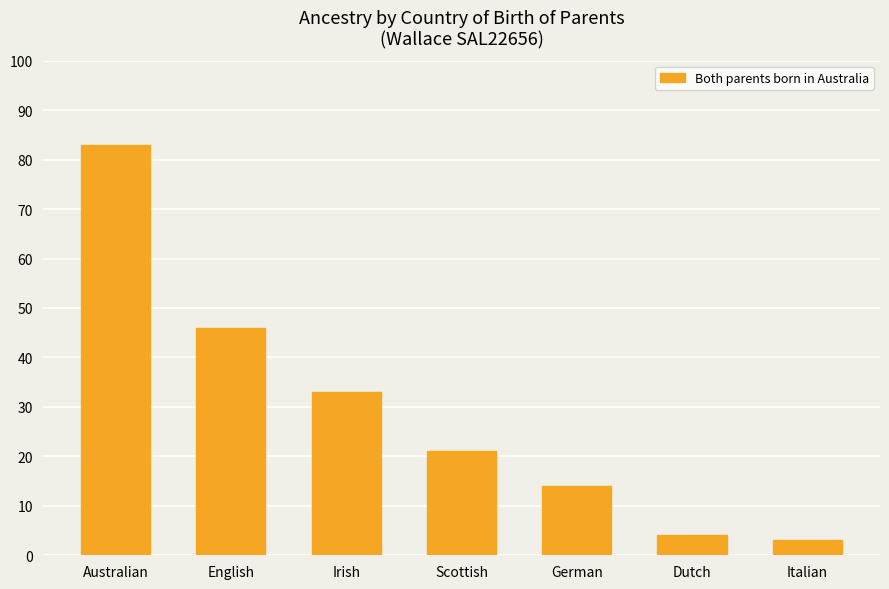

Between English and German, which is larger?

English